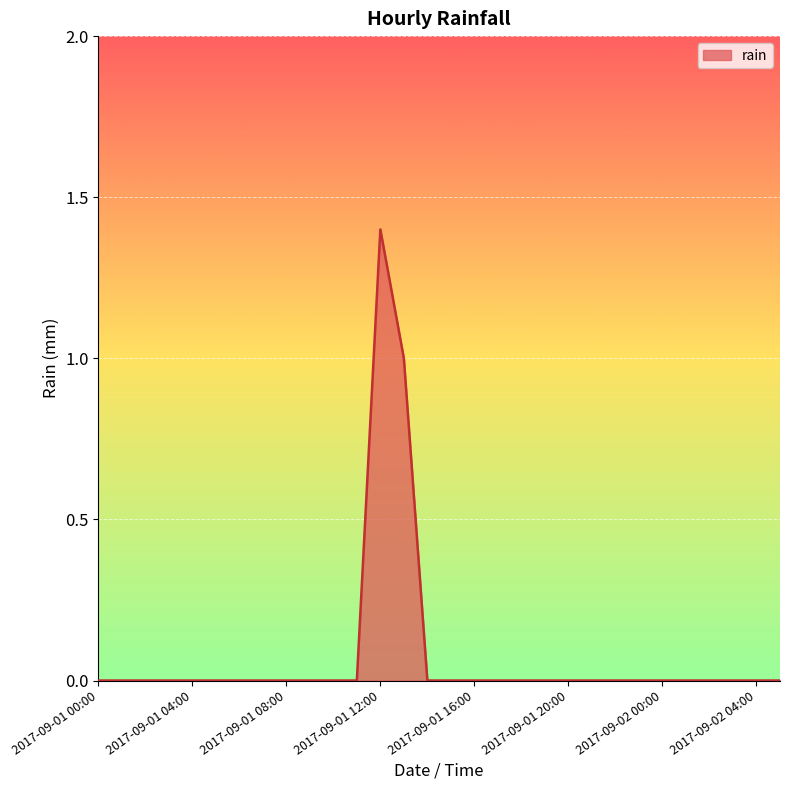

What is the greatest value displayed?

1.4